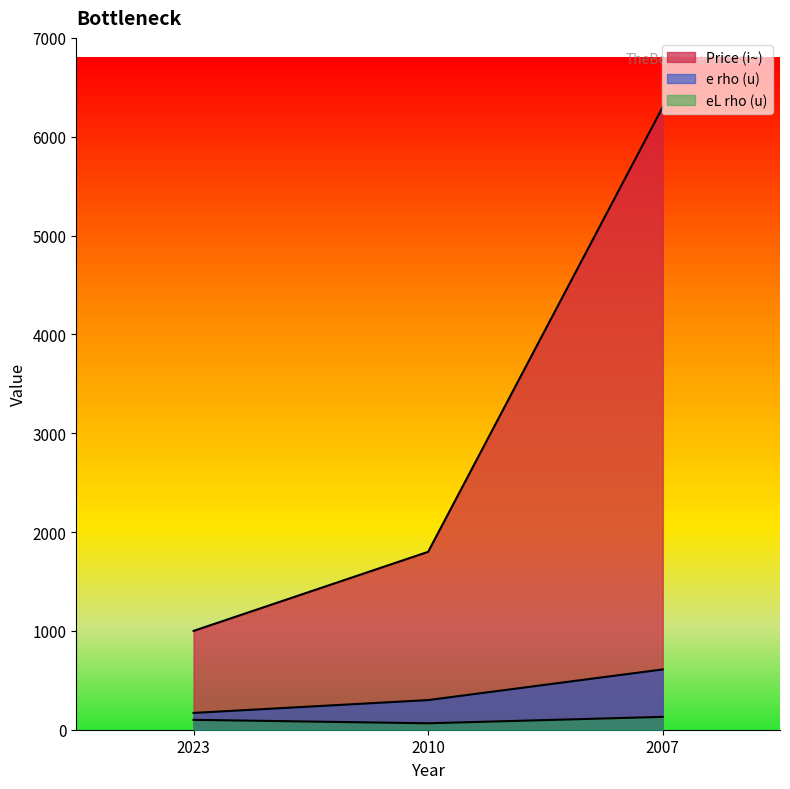

At which category does the chart reach its peak across all series?

2007